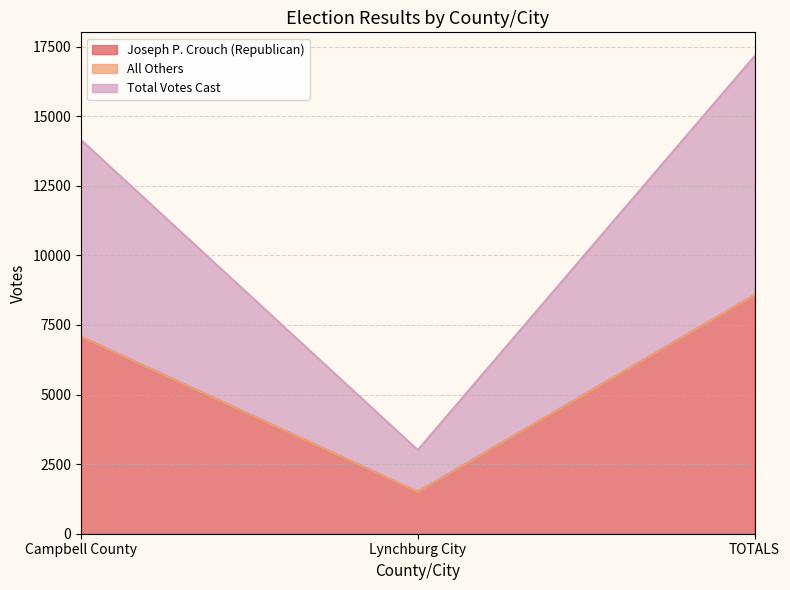

Where is Joseph P. Crouch (Republican) nearest to the value 5040?

Campbell County